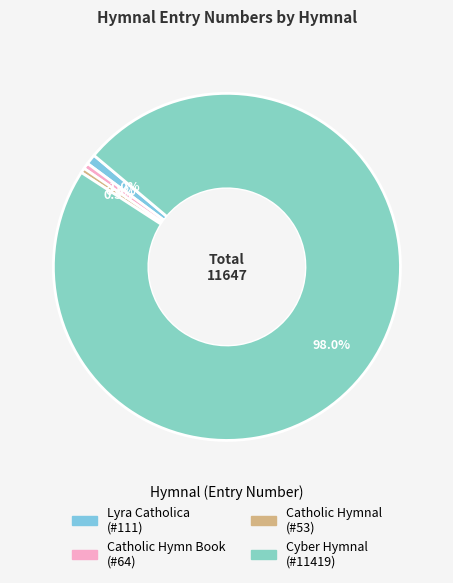

The Lyra Catholica slice represents 7% of the pie. True or false?

False